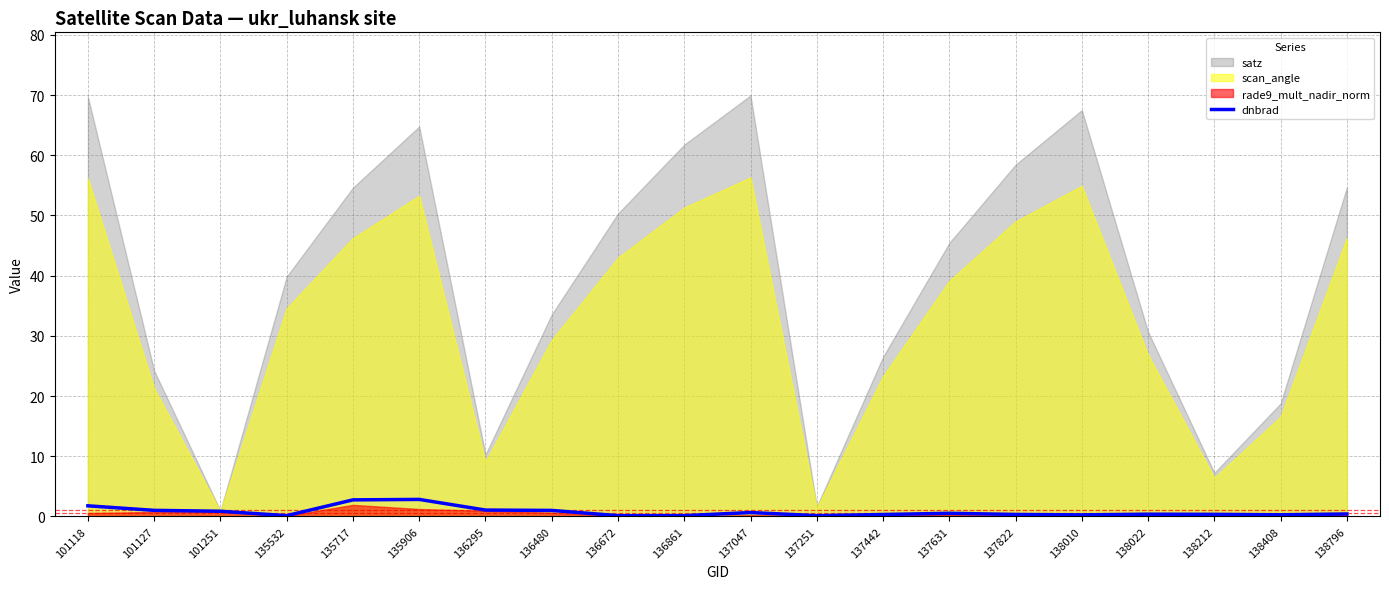

Is it true that dnbrad equals 0.1 at 135532?

True